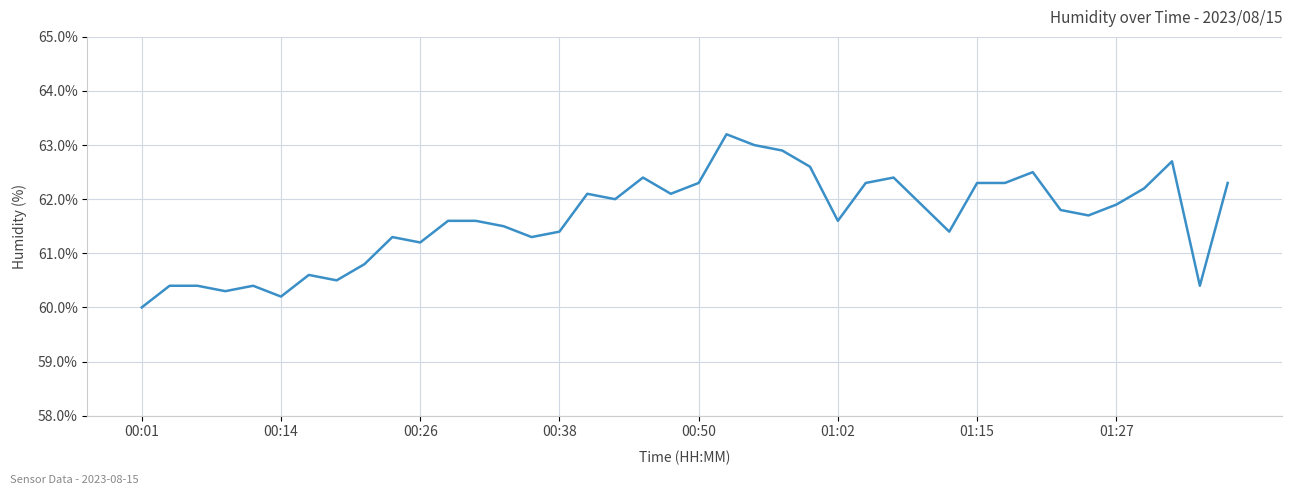

What is the difference between the maximum and minimum values?

3.2